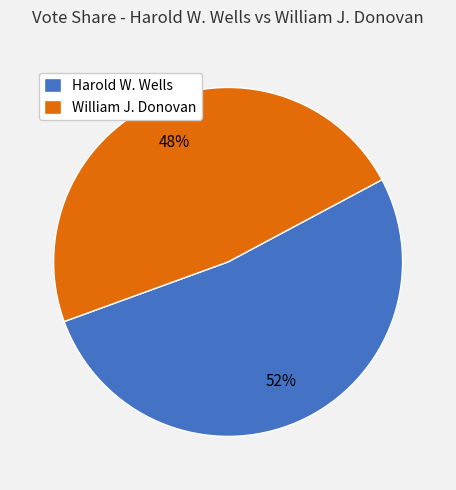

Do Harold W. Wells and William J. Donovan together represent more than half of the pie?

Yes